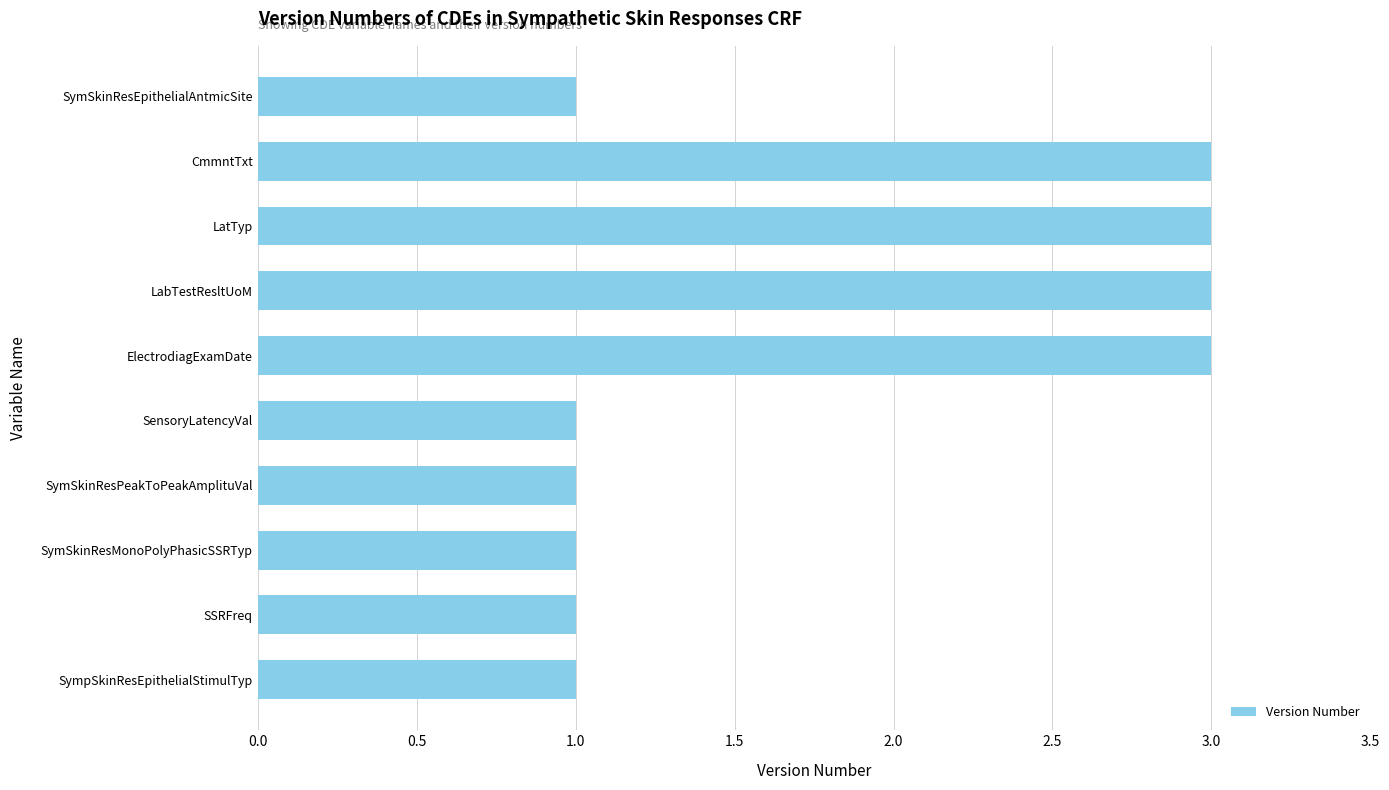

Reading bottom to top, transcribe all the data shown in this chart.

SympSkinResEpithelialStimulTyp=1	SSRFreq=1	SymSkinResMonoPolyPhasicSSRTyp=1	SymSkinResPeakToPeakAmplituVal=1	SensoryLatencyVal=1	ElectrodiagExamDate=3	LabTestResltUoM=3	LatTyp=3	CmmntTxt=3	SymSkinResEpithelialAntmicSite=1